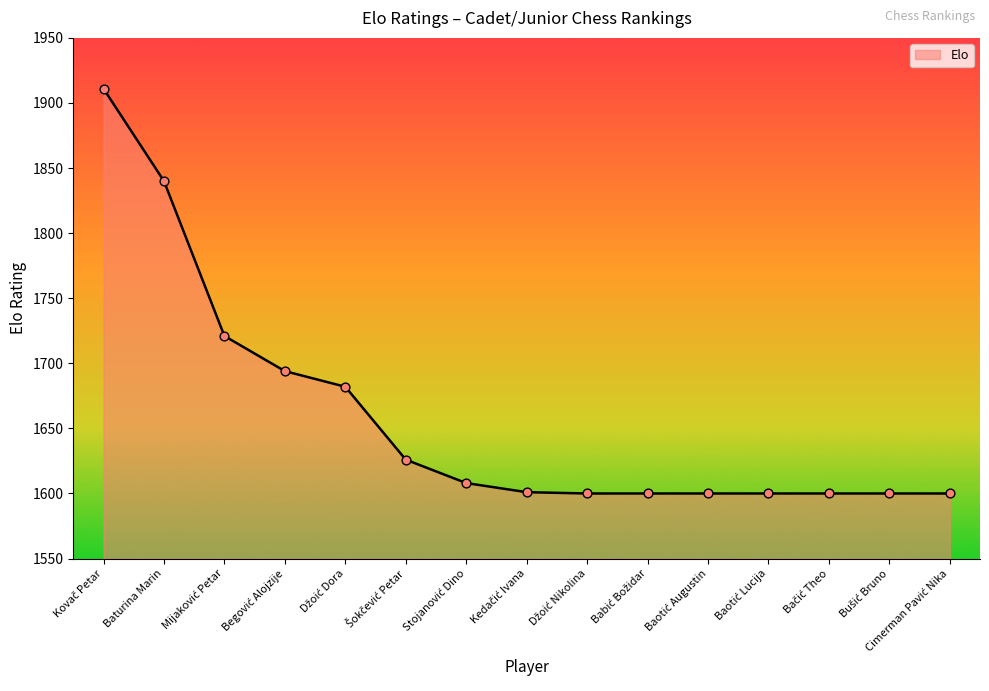

What is the difference between the maximum and minimum values?

311